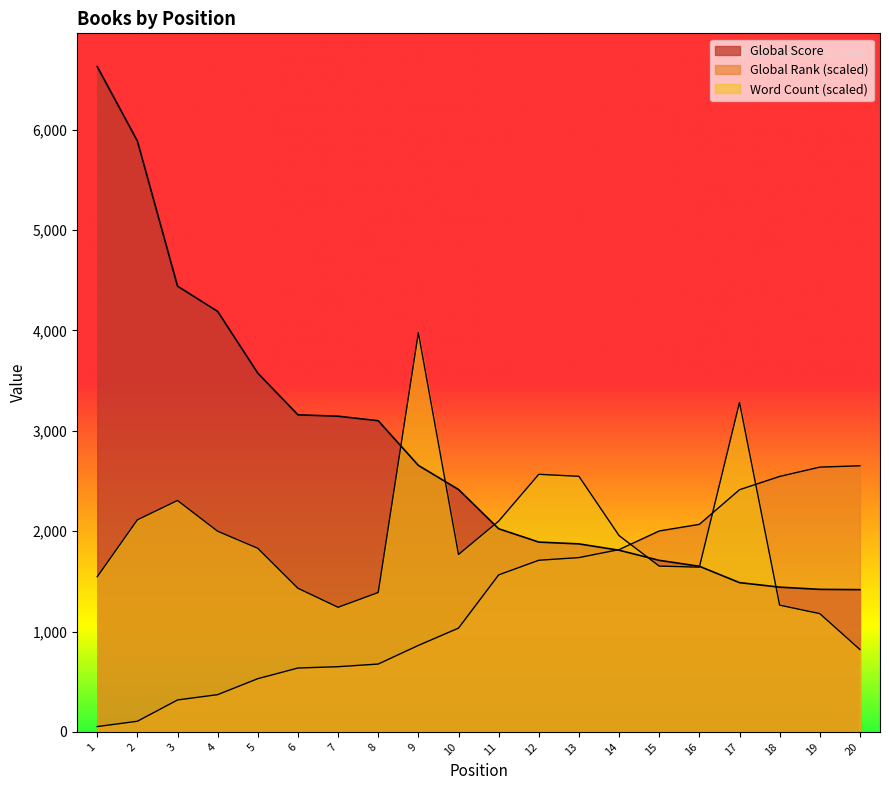

Count the number of data series in this chart.

3